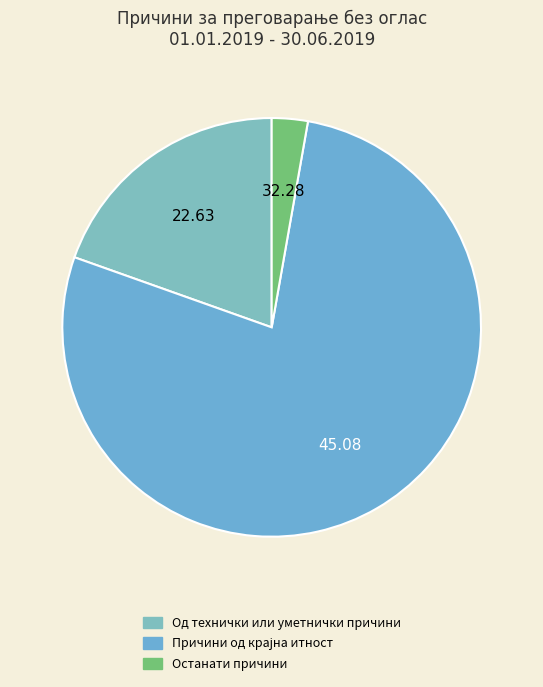

To the nearest percent, what is the difference between the Останати причини and Од технички или уметнички причини slice percentages?

17%